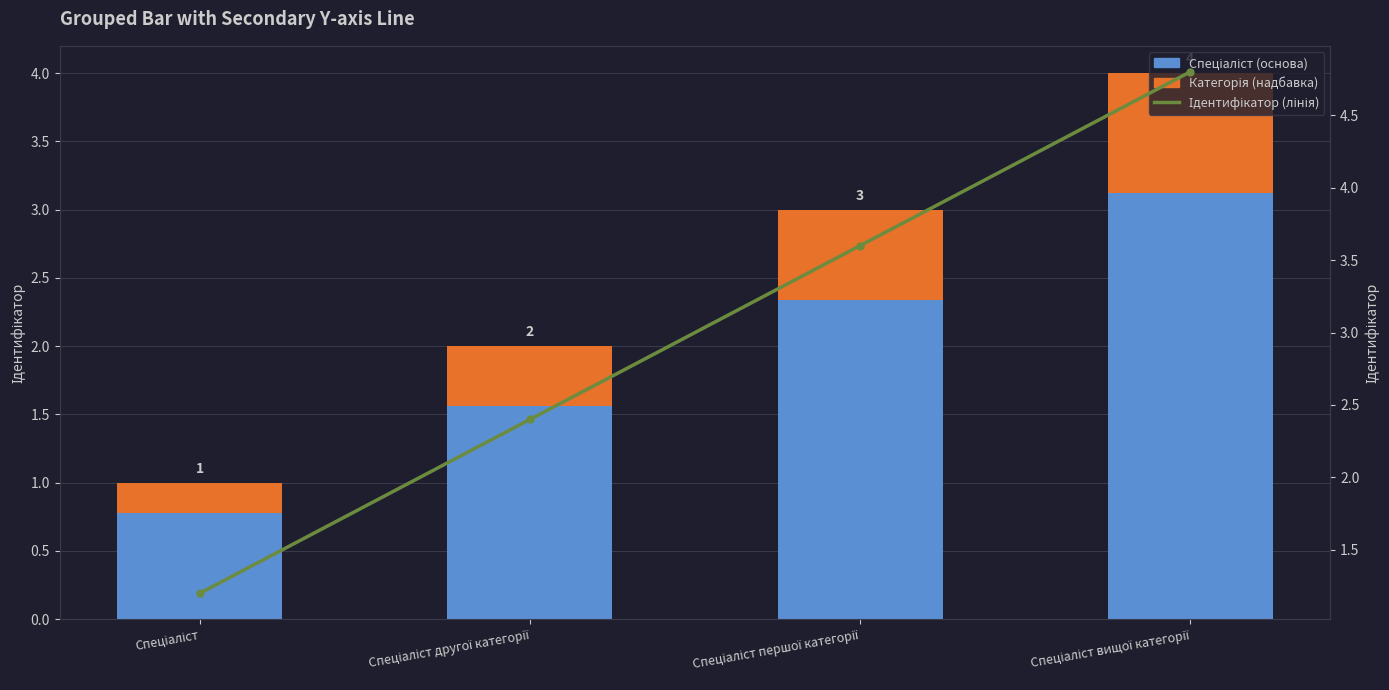

How many groups of bars are there?

4